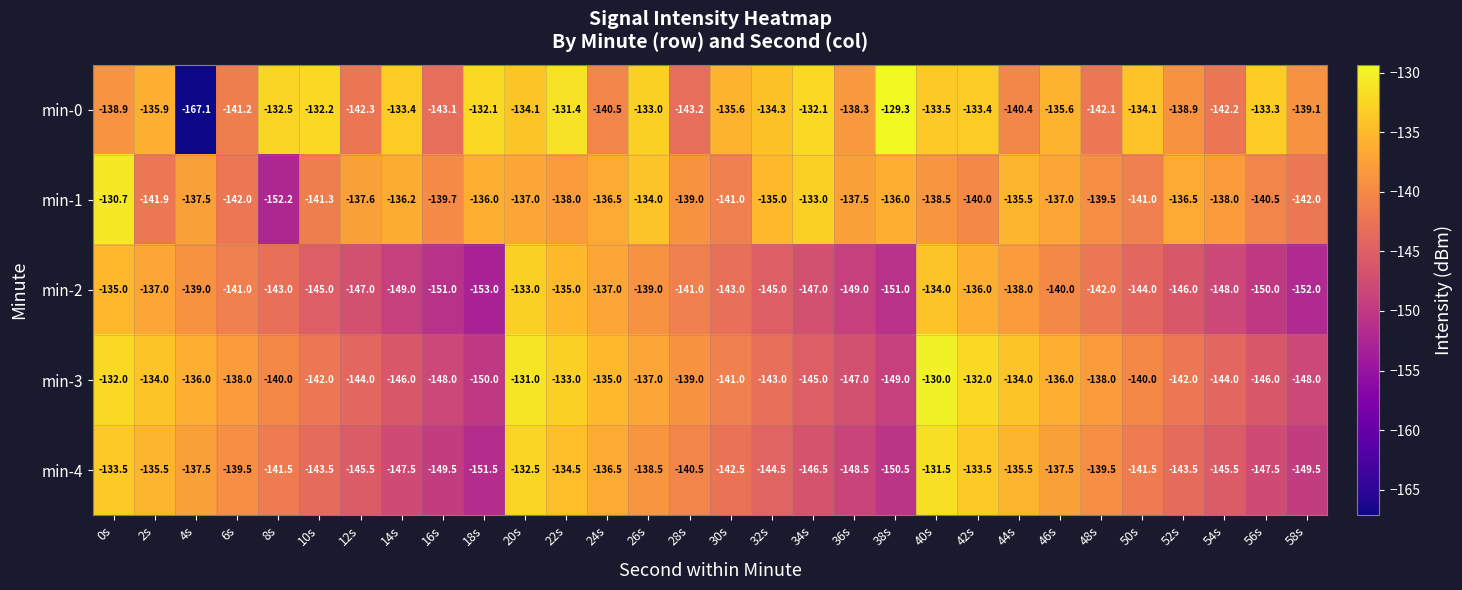

How many series are shown in this chart?

5